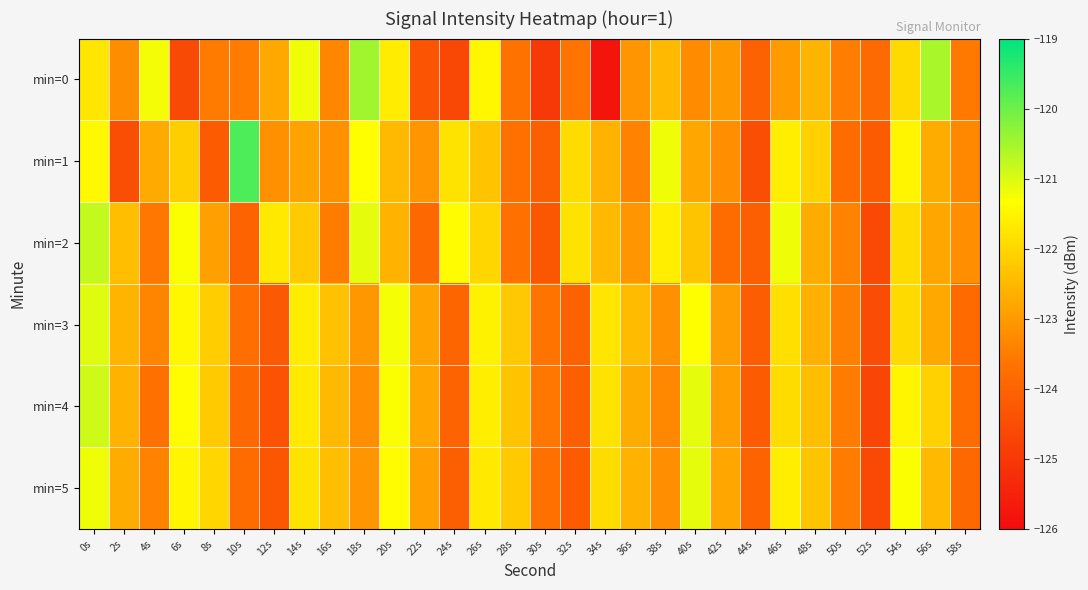

List the series in order of their peak value, lowest first.

min=5, min=3, min=4, min=2, min=0, min=1